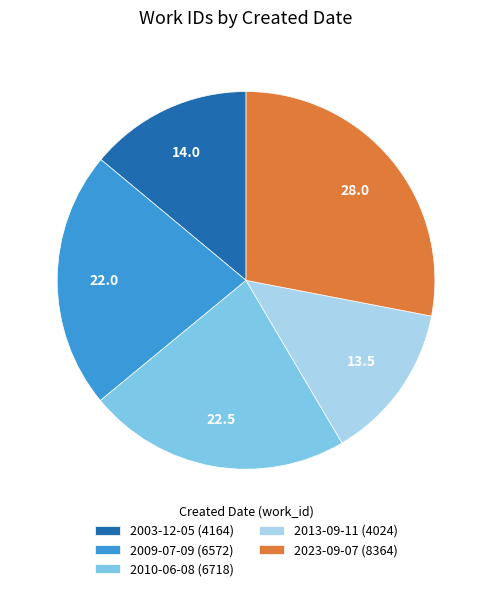

Does any single category account for the majority?

No